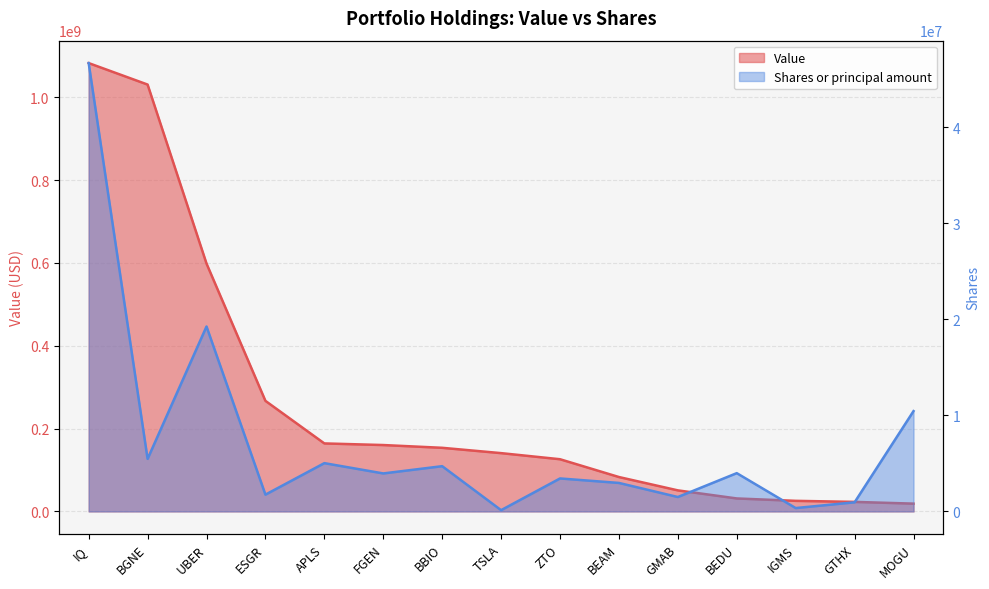

True or false: Value has more than 2 points higher than both neighbors.

False